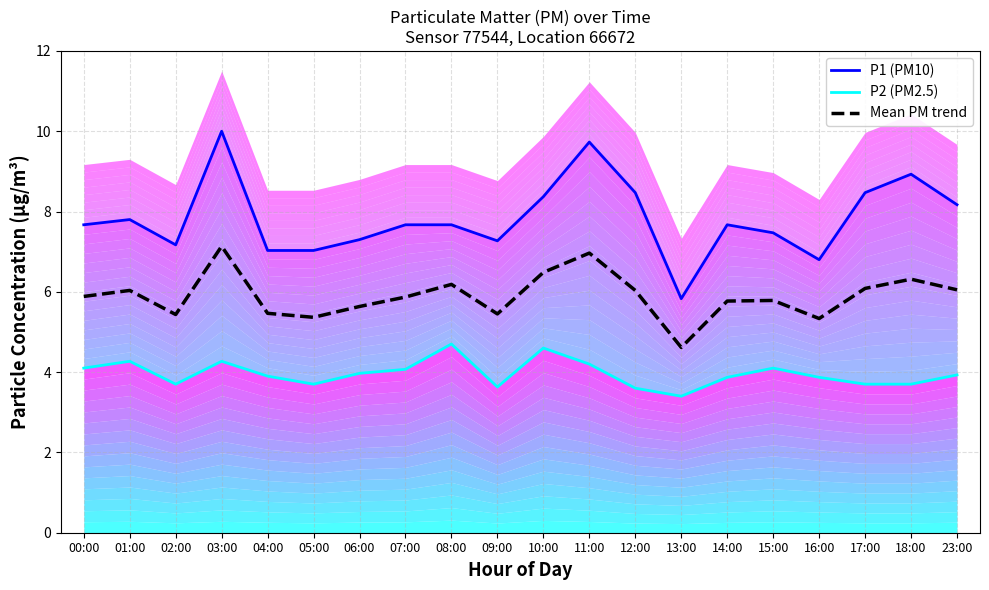

At which category does the chart reach its minimum across all series?

13:00